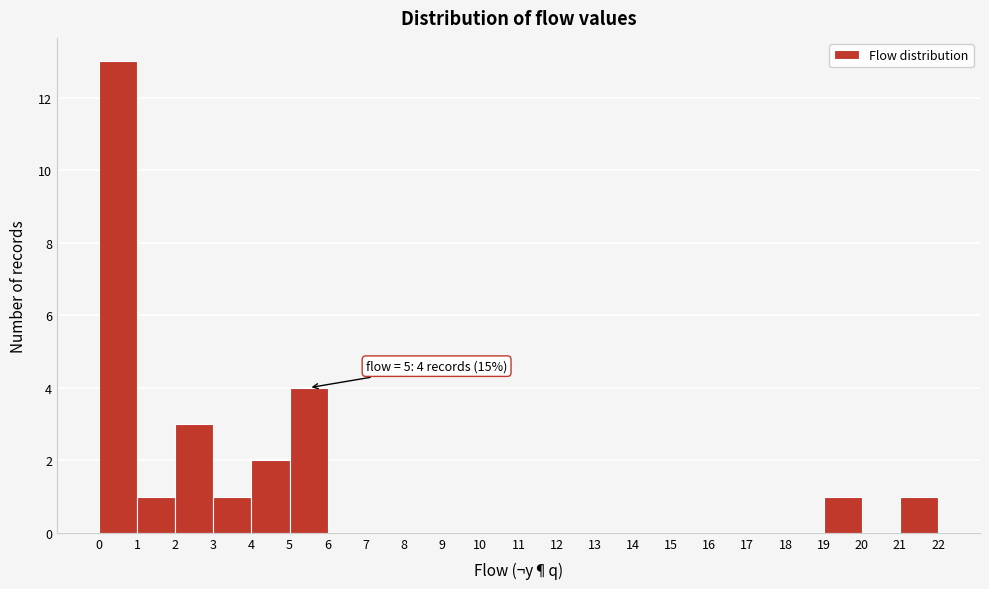

Over which range of the x-axis is the bar tallest?

0 to 1